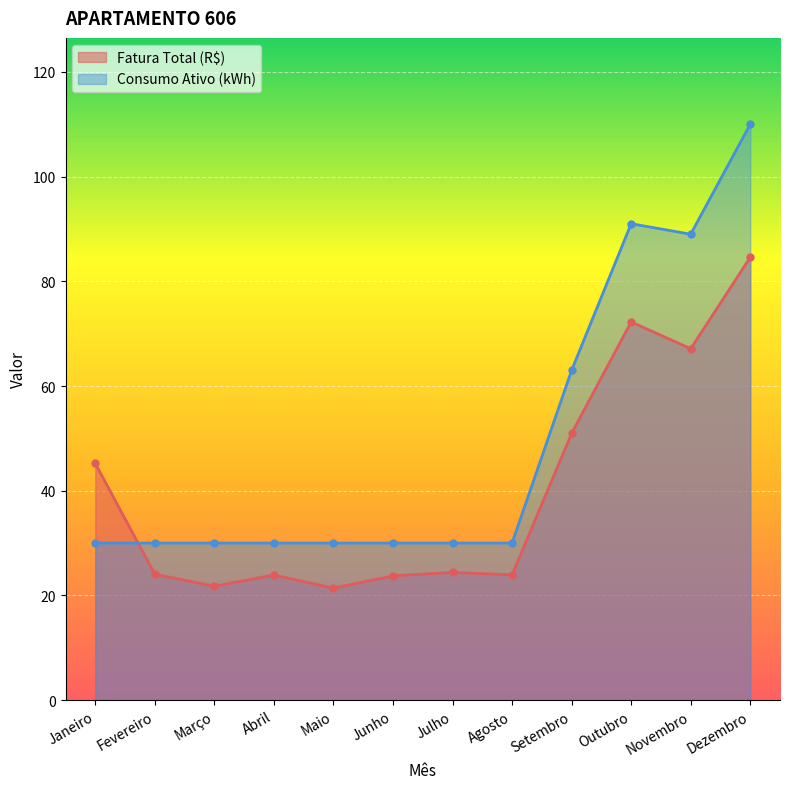

At how many categories does at least one series exceed 106?

1